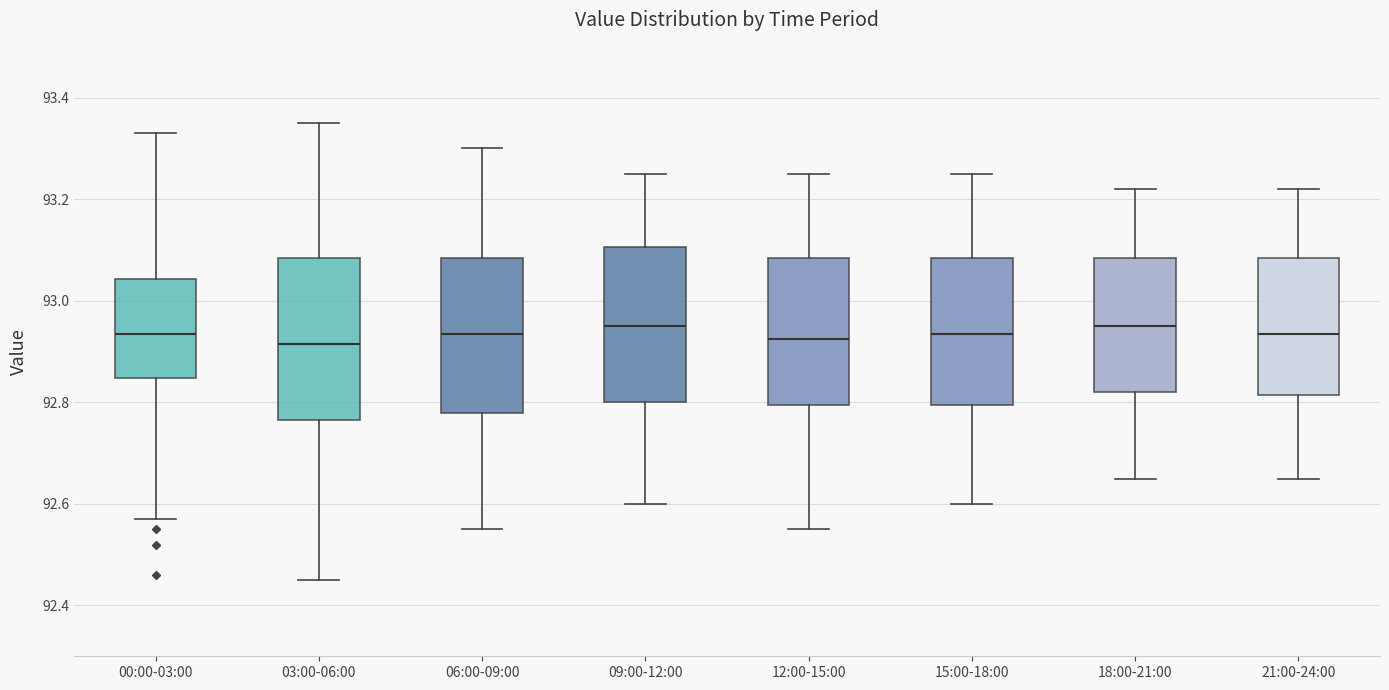

Reading left to right, transcribe this box plot: for each box, give where its median line is, the range the box spans, and where its two whiskers end, as read against the y-axis. The values are not printed on the chart, so give them approximately, as read against the axis.

00:00-03:00: median 92.94, box 92.84 to 93.04, whiskers 92.58 to 93.34
03:00-06:00: median 92.92, box 92.76 to 93.08, whiskers 92.46 to 93.36
06:00-09:00: median 92.94, box 92.78 to 93.08, whiskers 92.56 to 93.30
09:00-12:00: median 92.96, box 92.80 to 93.10, whiskers 92.60 to 93.26
12:00-15:00: median 92.92, box 92.80 to 93.08, whiskers 92.56 to 93.26
15:00-18:00: median 92.94, box 92.80 to 93.08, whiskers 92.60 to 93.26
18:00-21:00: median 92.96, box 92.82 to 93.08, whiskers 92.66 to 93.22
21:00-24:00: median 92.94, box 92.82 to 93.08, whiskers 92.66 to 93.22